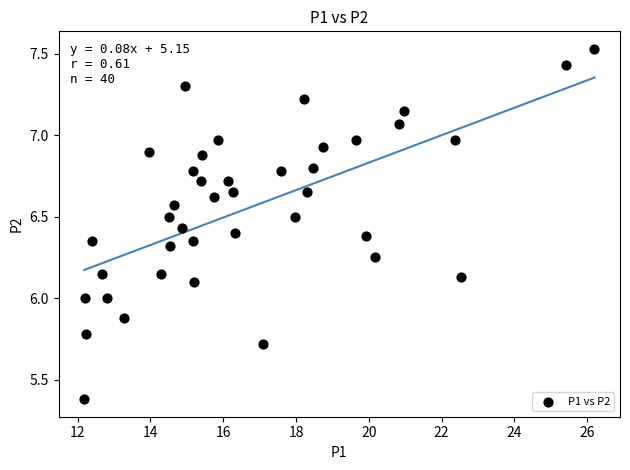

What is the range of X values (max minus min)?

14.0